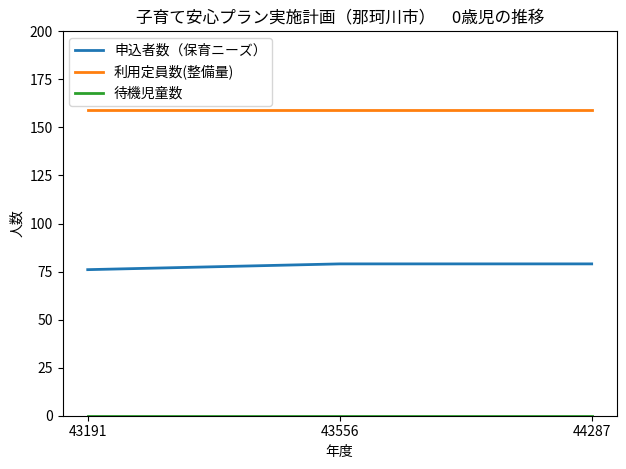

True or false: 申込者数（保育ニーズ） has a value of 38 at 43191.

False